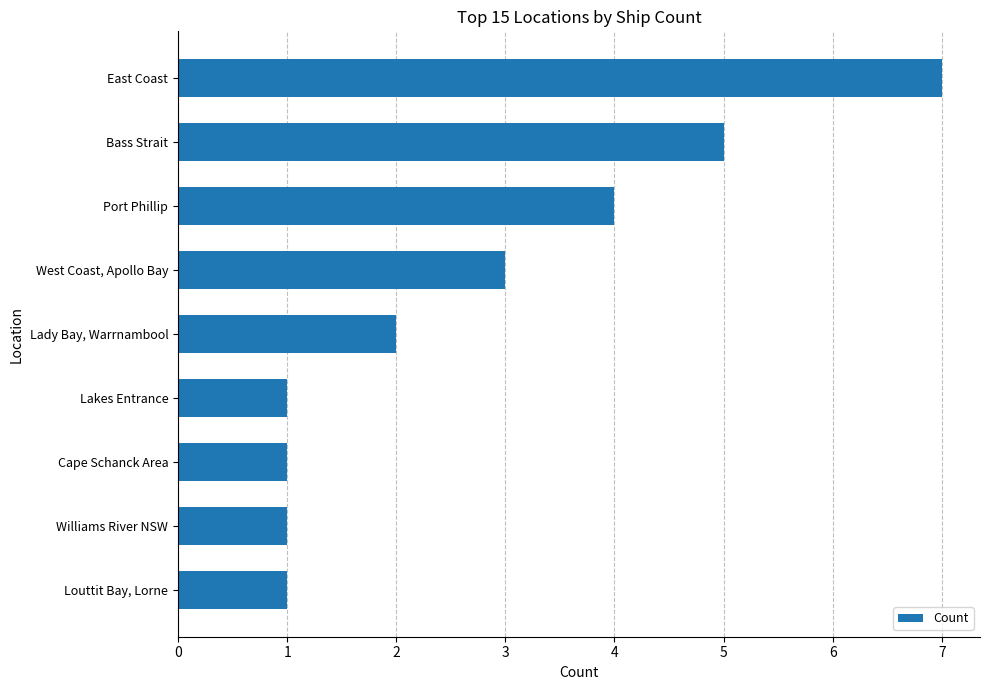

Approximately how many times larger is the value at West Coast, Apollo Bay compared to Cape Schanck Area?

3.0